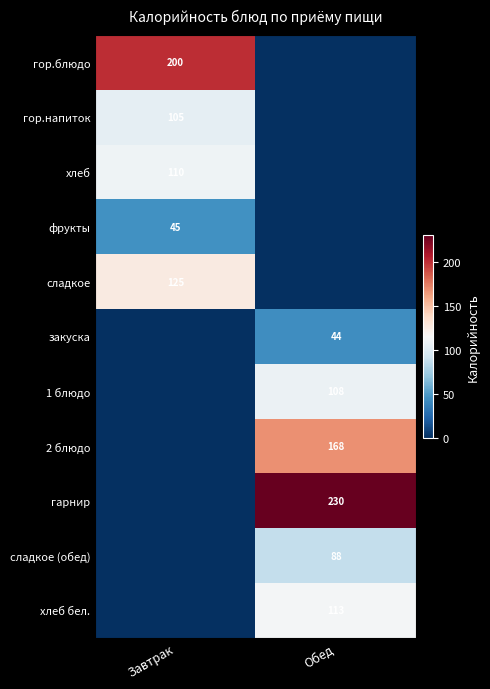

What is the total value across all series at Завтрак?

584.8